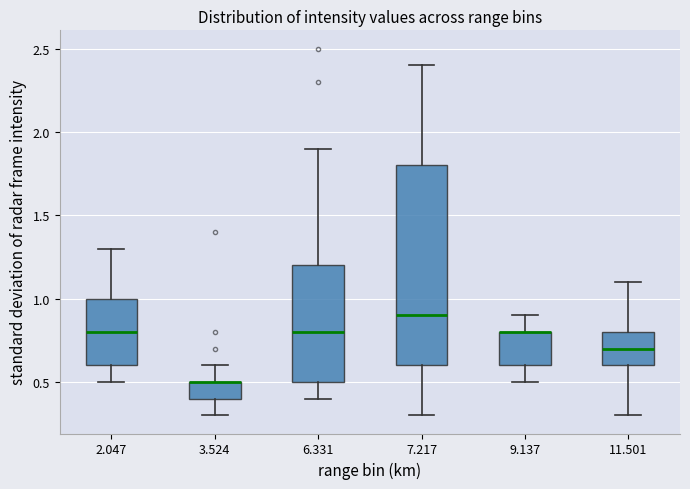

Comparing the boxes themselves (not the whiskers), which one is the tallest?

7.217